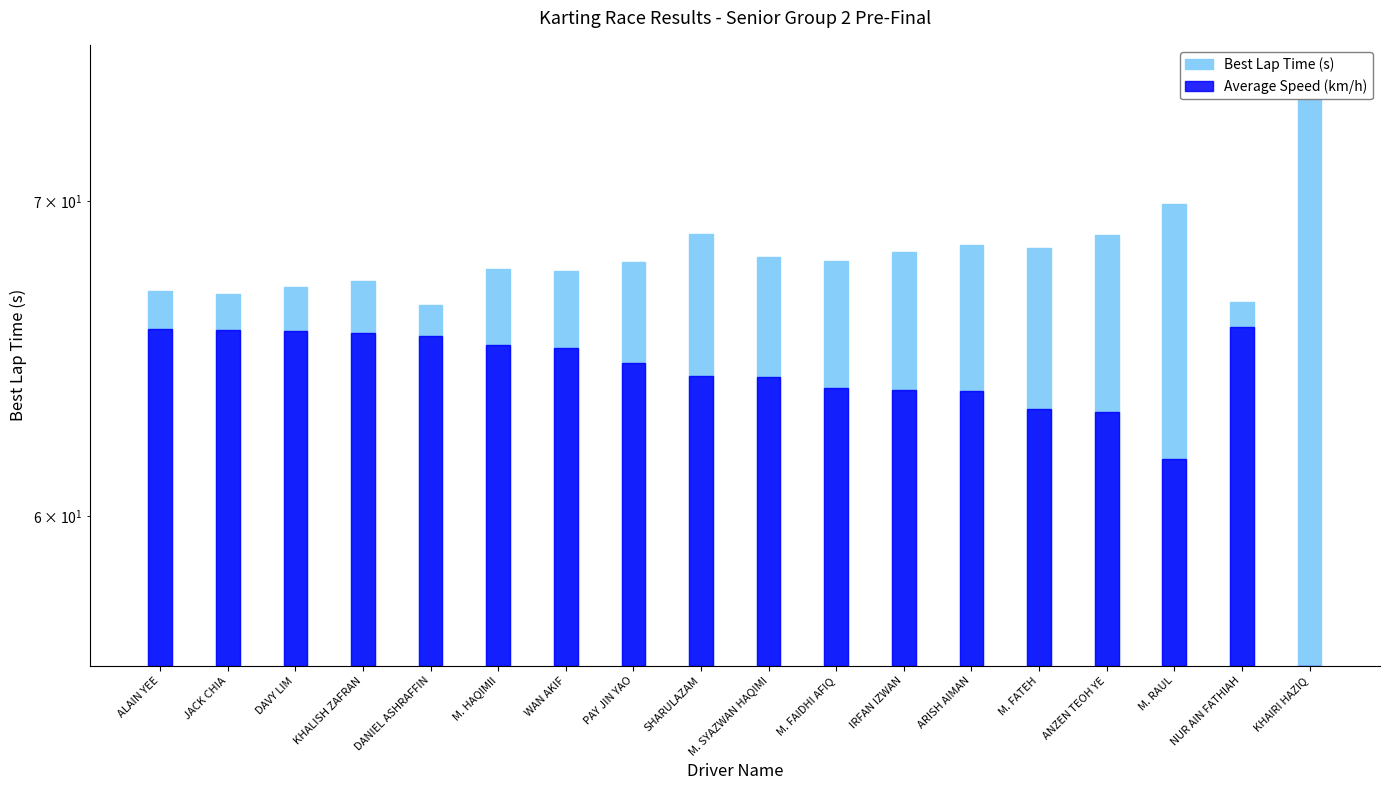

List the series in order of their overall mean, highest first.

Best Lap Time (s), Average Speed (km/h)